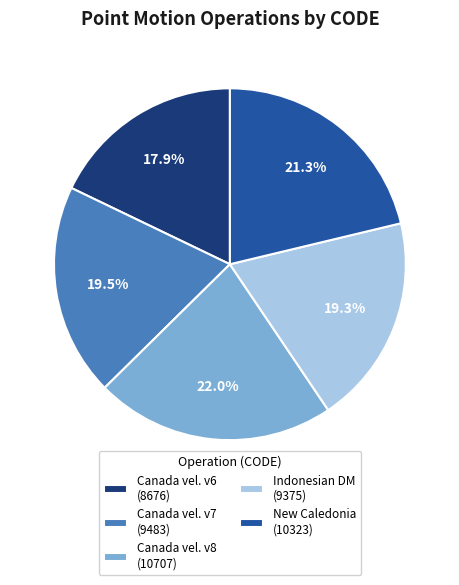

To the nearest percent, what is the difference between the largest and smallest slice percentages?

4%